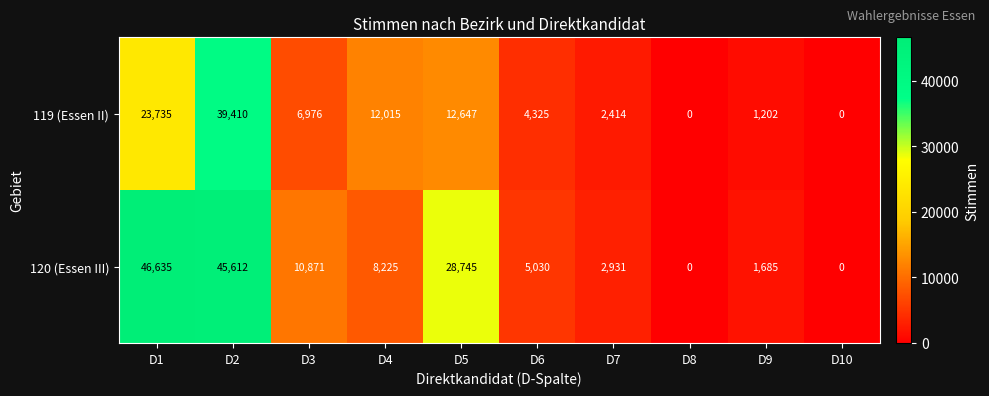

At which category is the sum across all series the highest?

D2